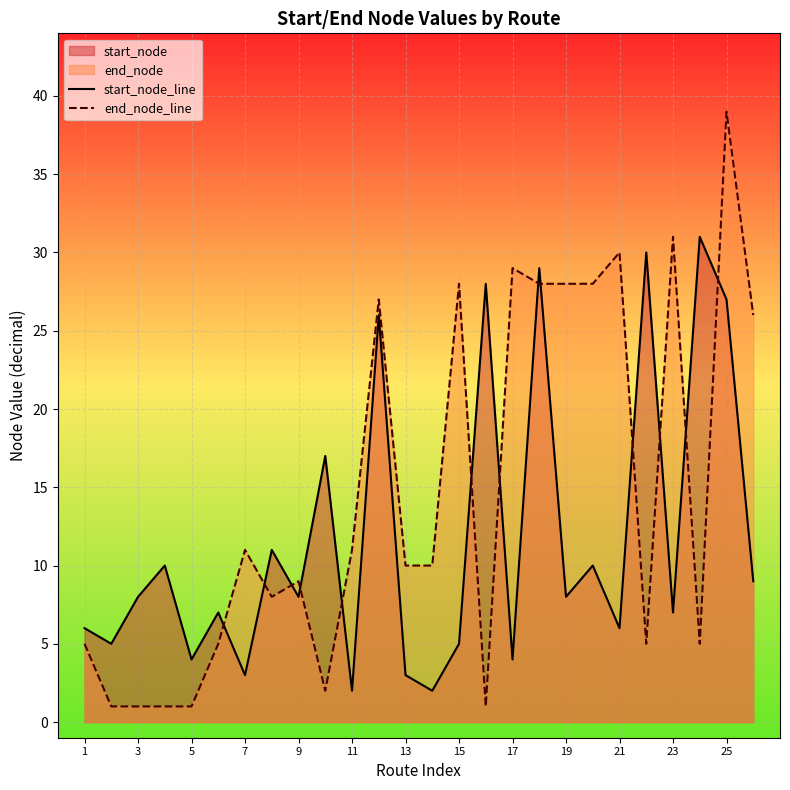

After their last crossing, which series has the higher values: start_node_line or end_node_line?

end_node_line